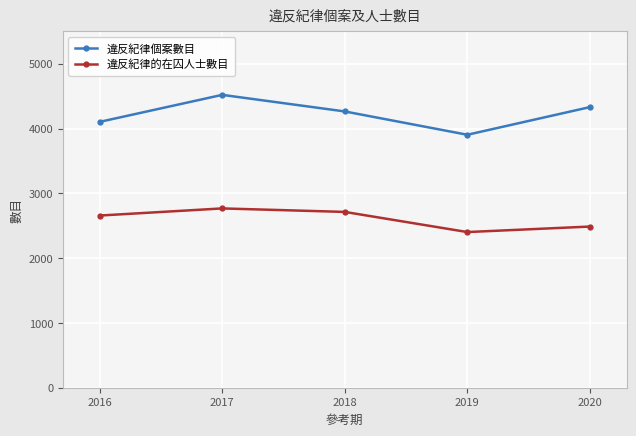

True or false: 違反紀律的在囚人士數目 and 違反紀律個案數目 intersect in this chart.

False